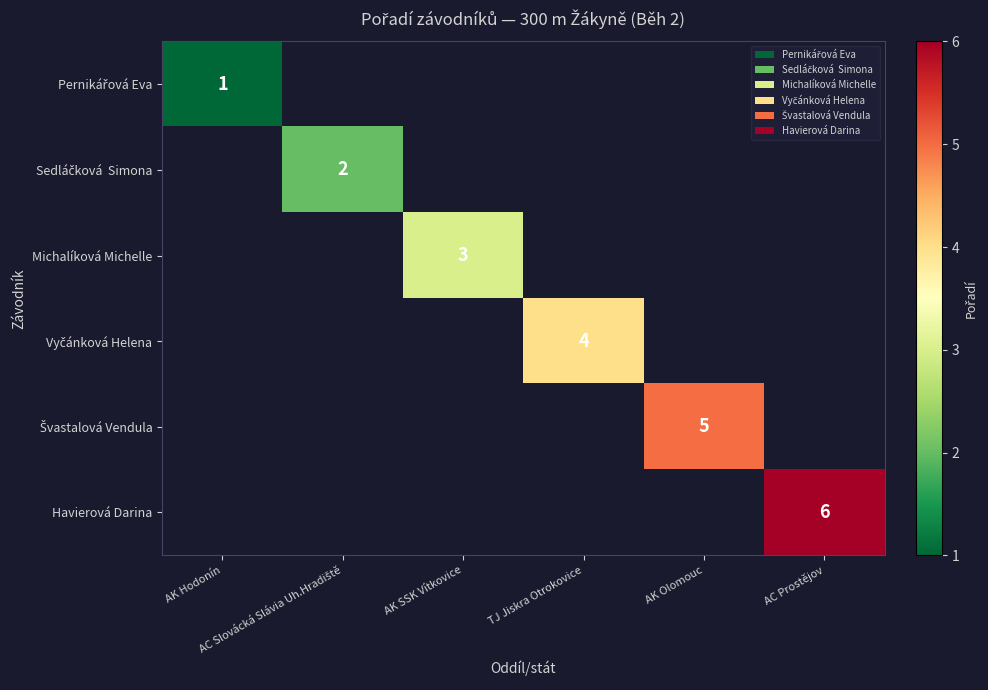

At AK Hodonín, list the series in order from largest to smallest.

Pernikářová Eva, Sedláčková Simona, Michalíková Michelle, Vyčánková Helena, Švastalová Vendula, Havierová Darina